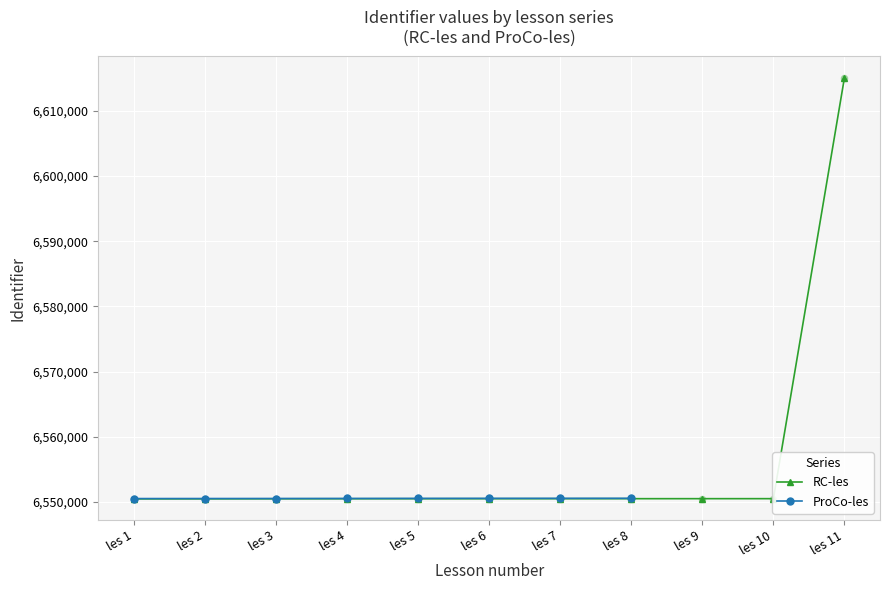

What is the change in value from les 1 to les 10?

+37